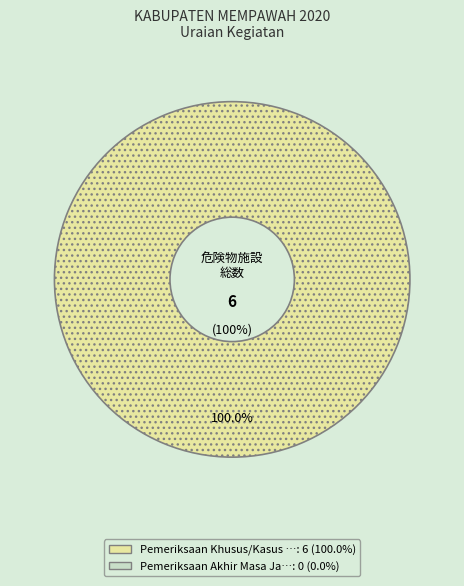

Does Pemeriksaan Khusus/Kasus Pengaduan Masyarakat account for over 50% of the chart?

Yes